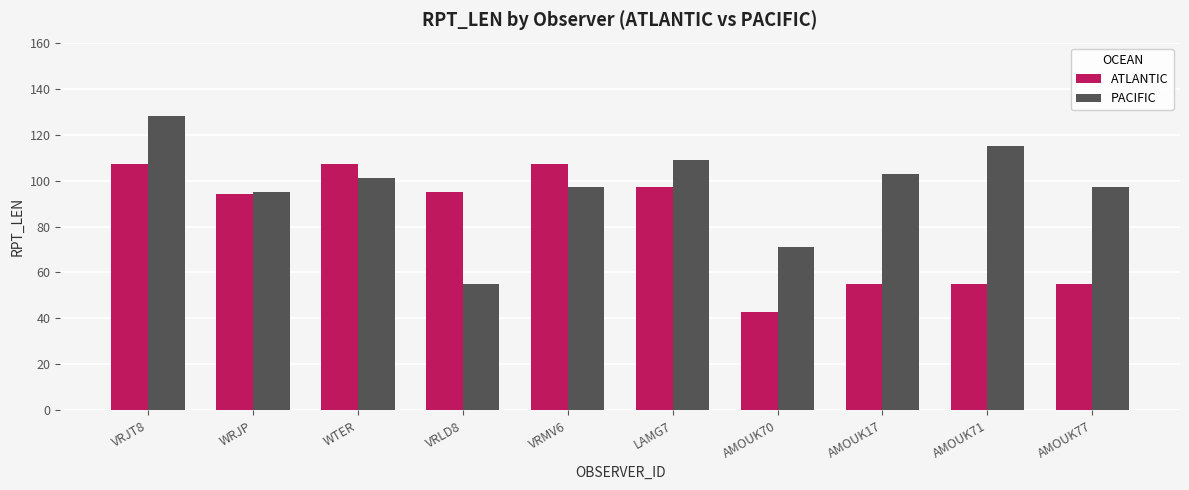

What is the approximate value of ATLANTIC at WTER, to the nearest 10?

110